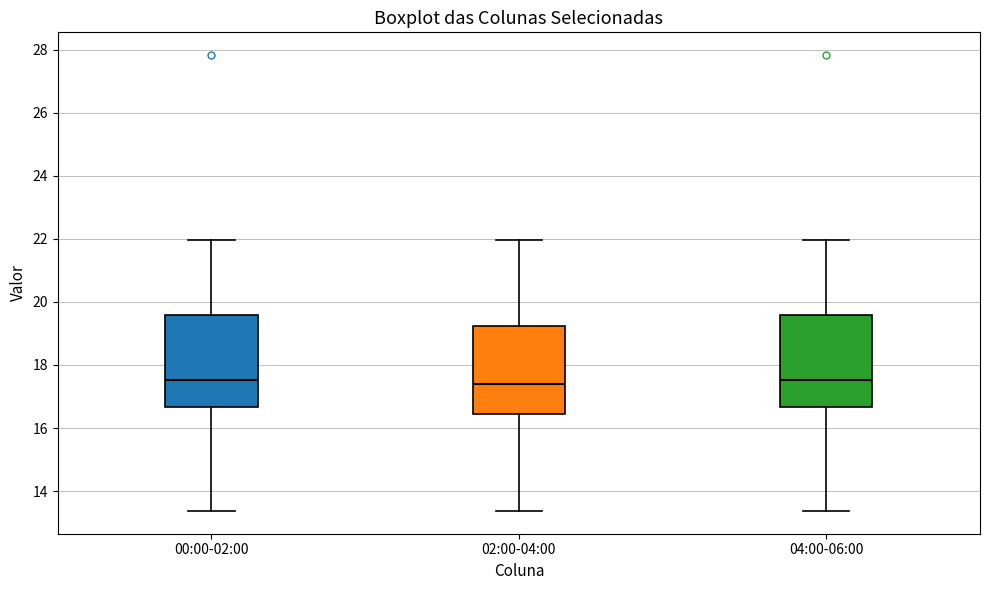

Reading left to right, read every box against the y-axis: the position of its median line, the range the box covers, and the ends of its whiskers. The values are not printed on the chart, so give them approximately, as read against the axis.

00:00-02:00: median 17.6, box 16.6 to 19.6, whiskers 13.4 to 22.0
02:00-04:00: median 17.4, box 16.4 to 19.2, whiskers 13.4 to 22.0
04:00-06:00: median 17.6, box 16.6 to 19.6, whiskers 13.4 to 22.0